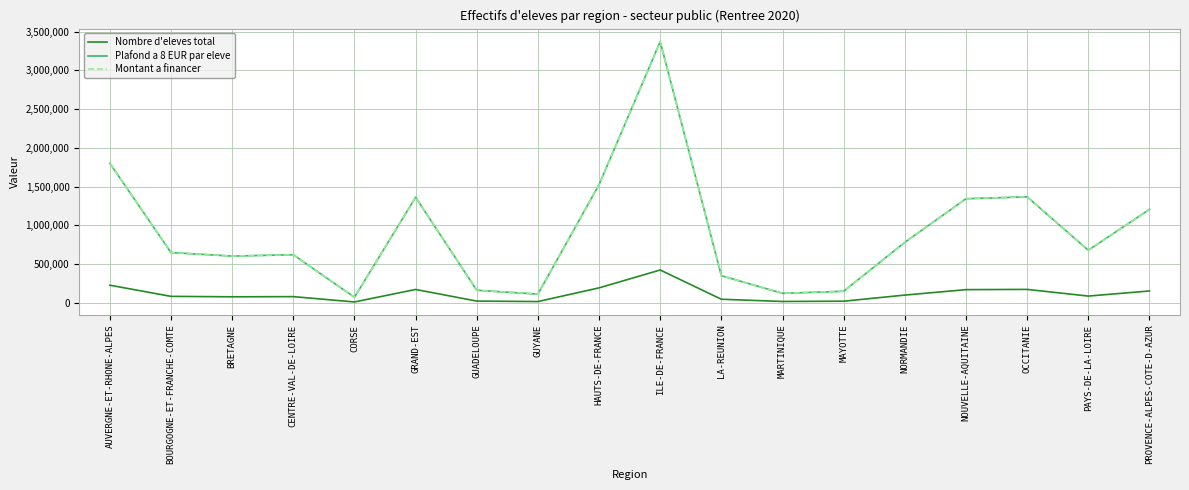

Does the chart display data point markers on the line(s)?

No